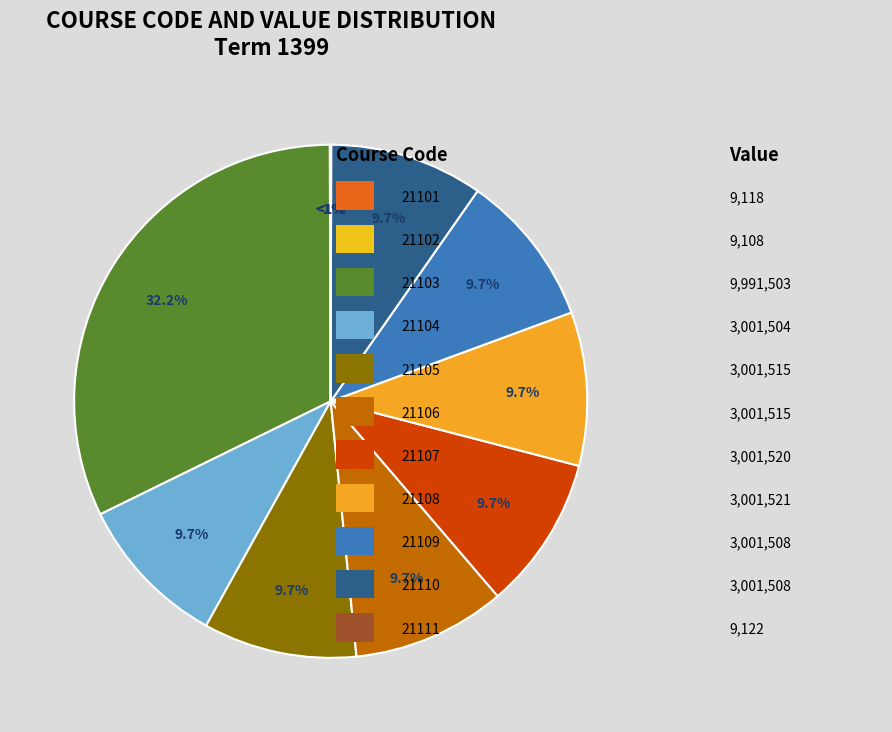

To the nearest percent, what is the combined percentage of 21110 and 21109?

19%